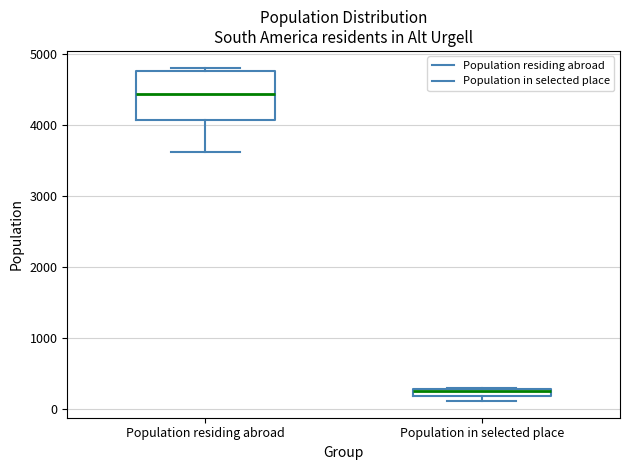

Which box's median line is the lowest?

Population in selected place